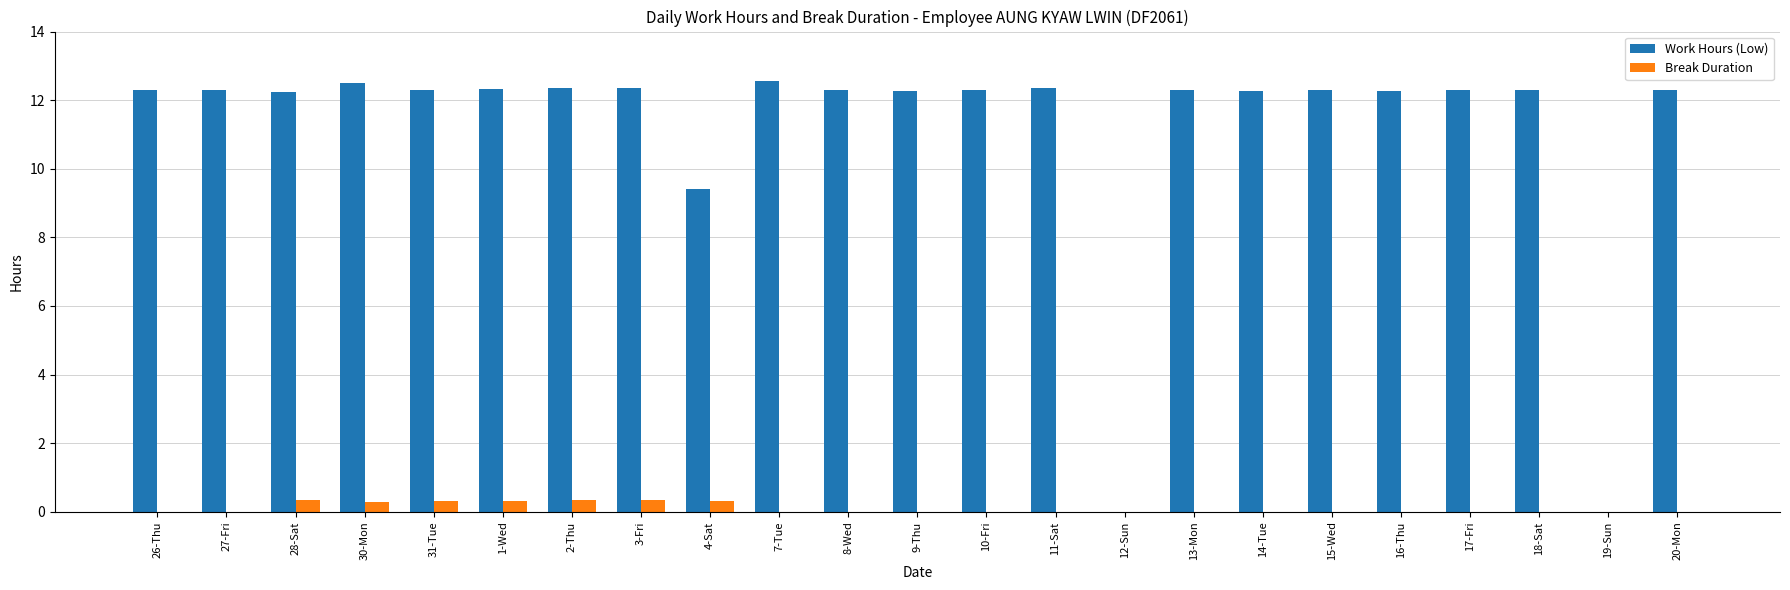

What are all the series names shown in the legend?

Work Hours (Low), Break Duration